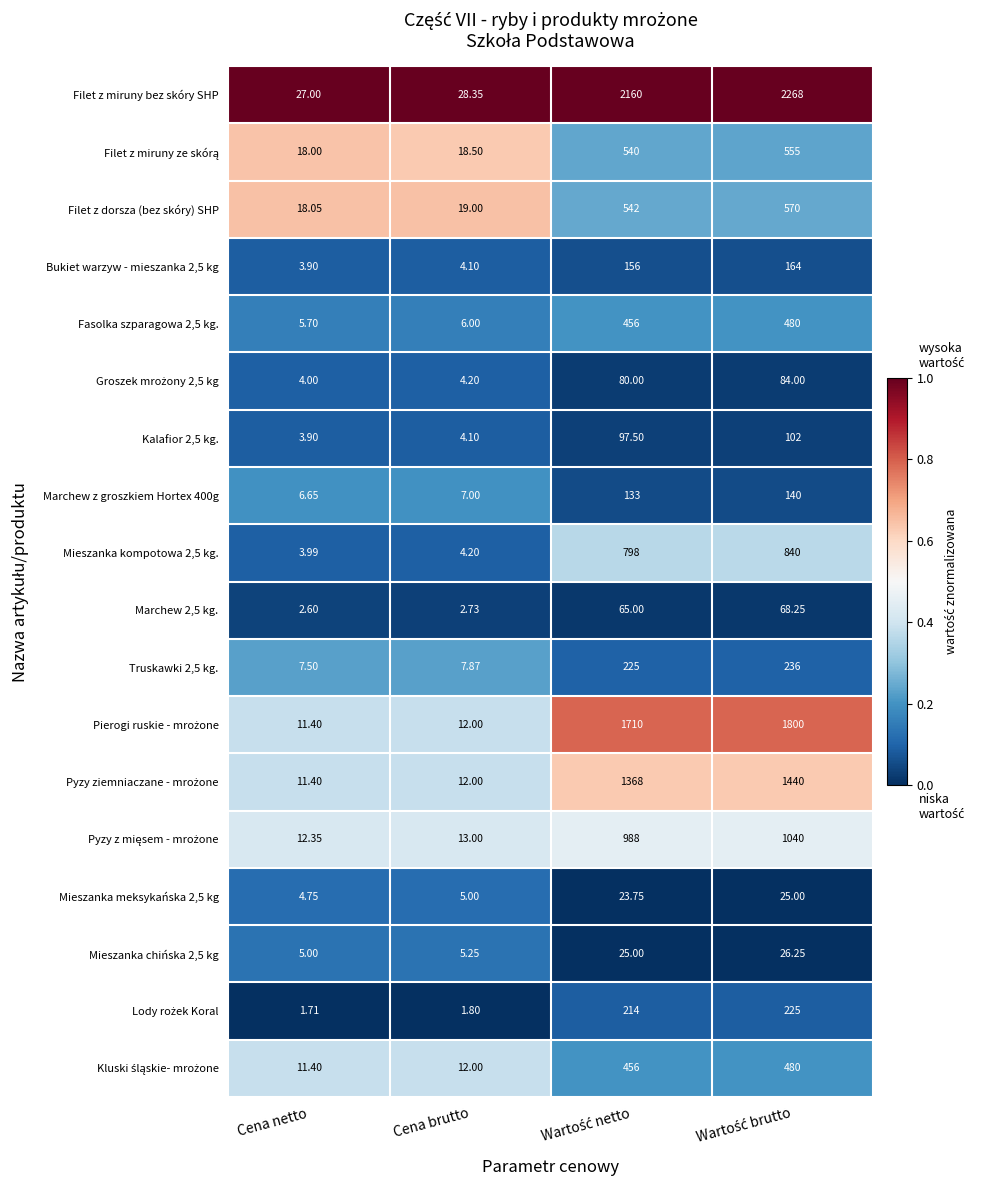

Which series has the largest total across all categories?

Filet z miruny bez skóry SHP